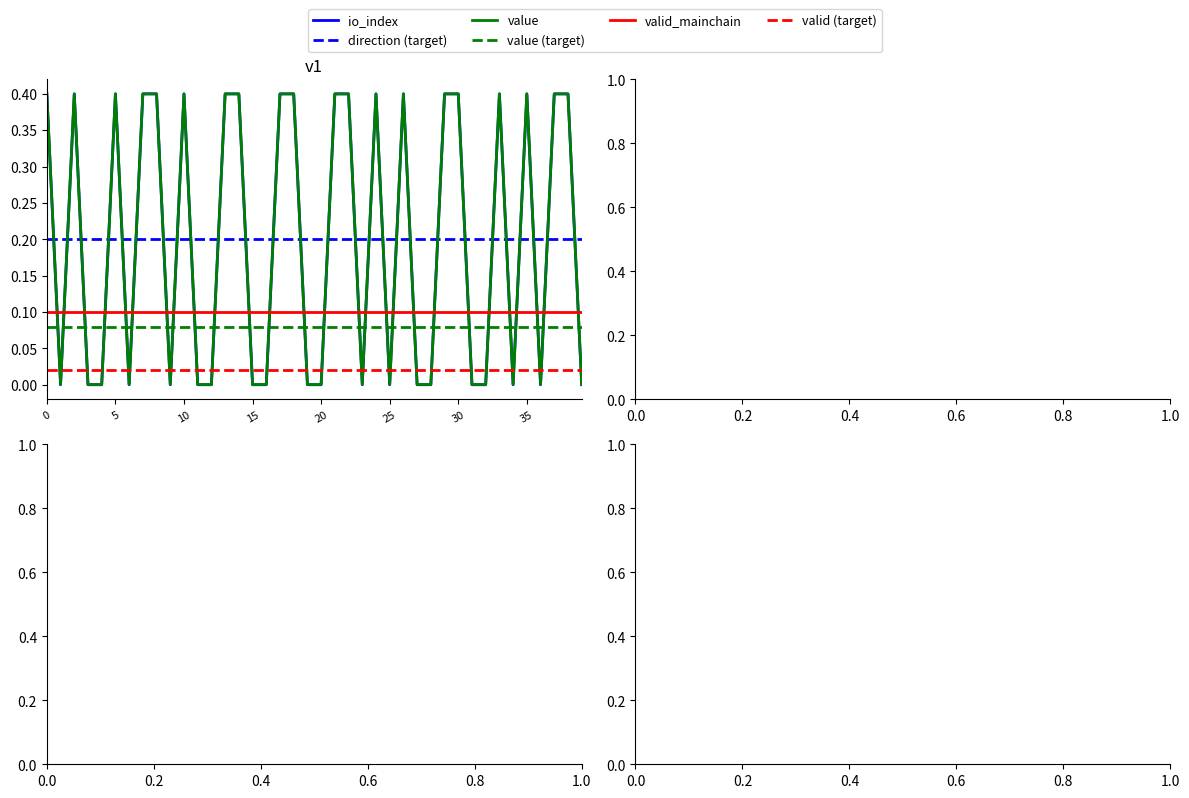

What is the maximum value shown in the chart?

0.4